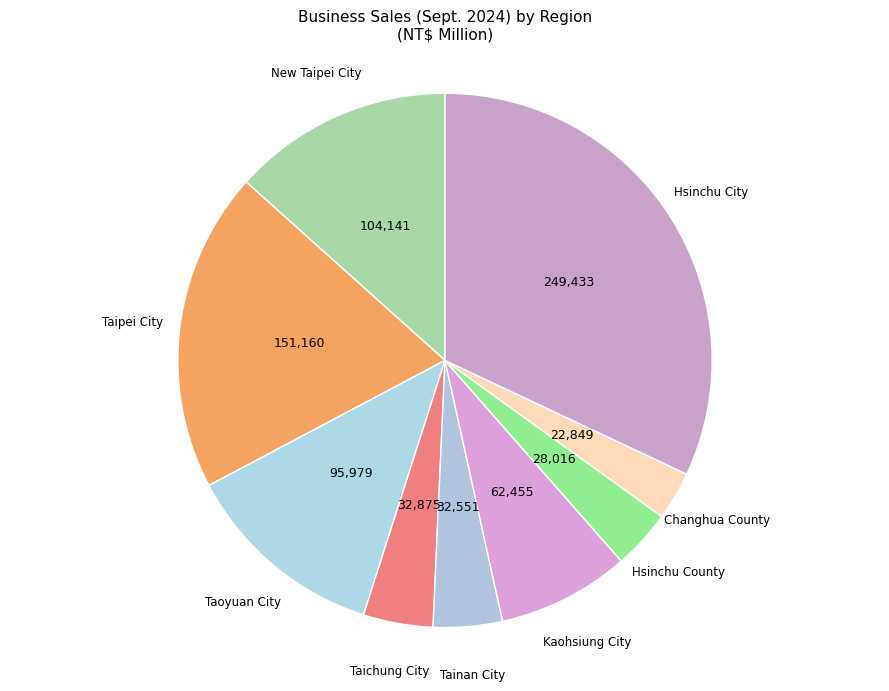

How many slices are in this pie chart?

9